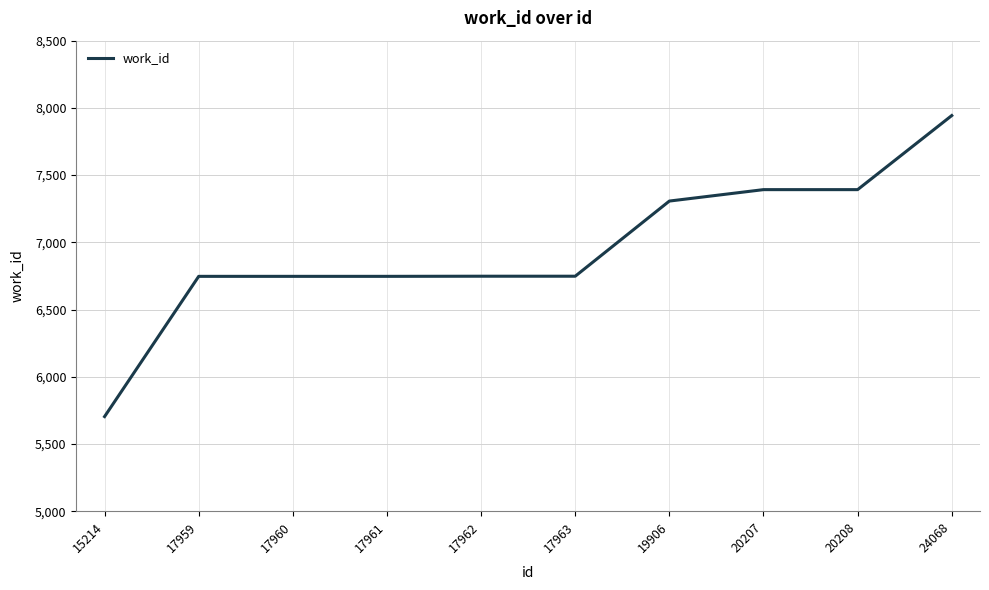

The chart shows a value of 11684 at 17963. True or false?

False